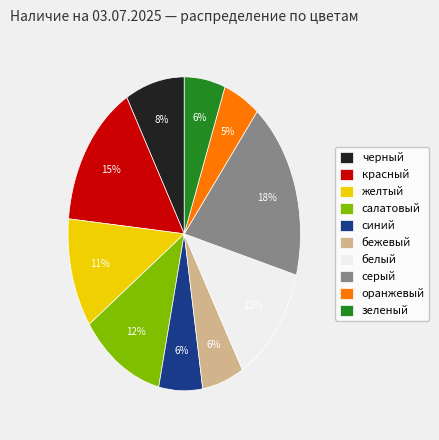

To the nearest percent, what is the difference between the largest and smallest slice percentages?

13%